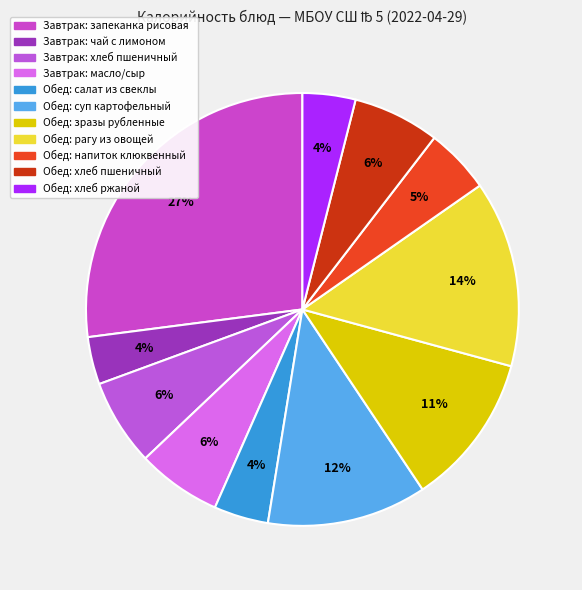

Count the number of slices in the pie.

11